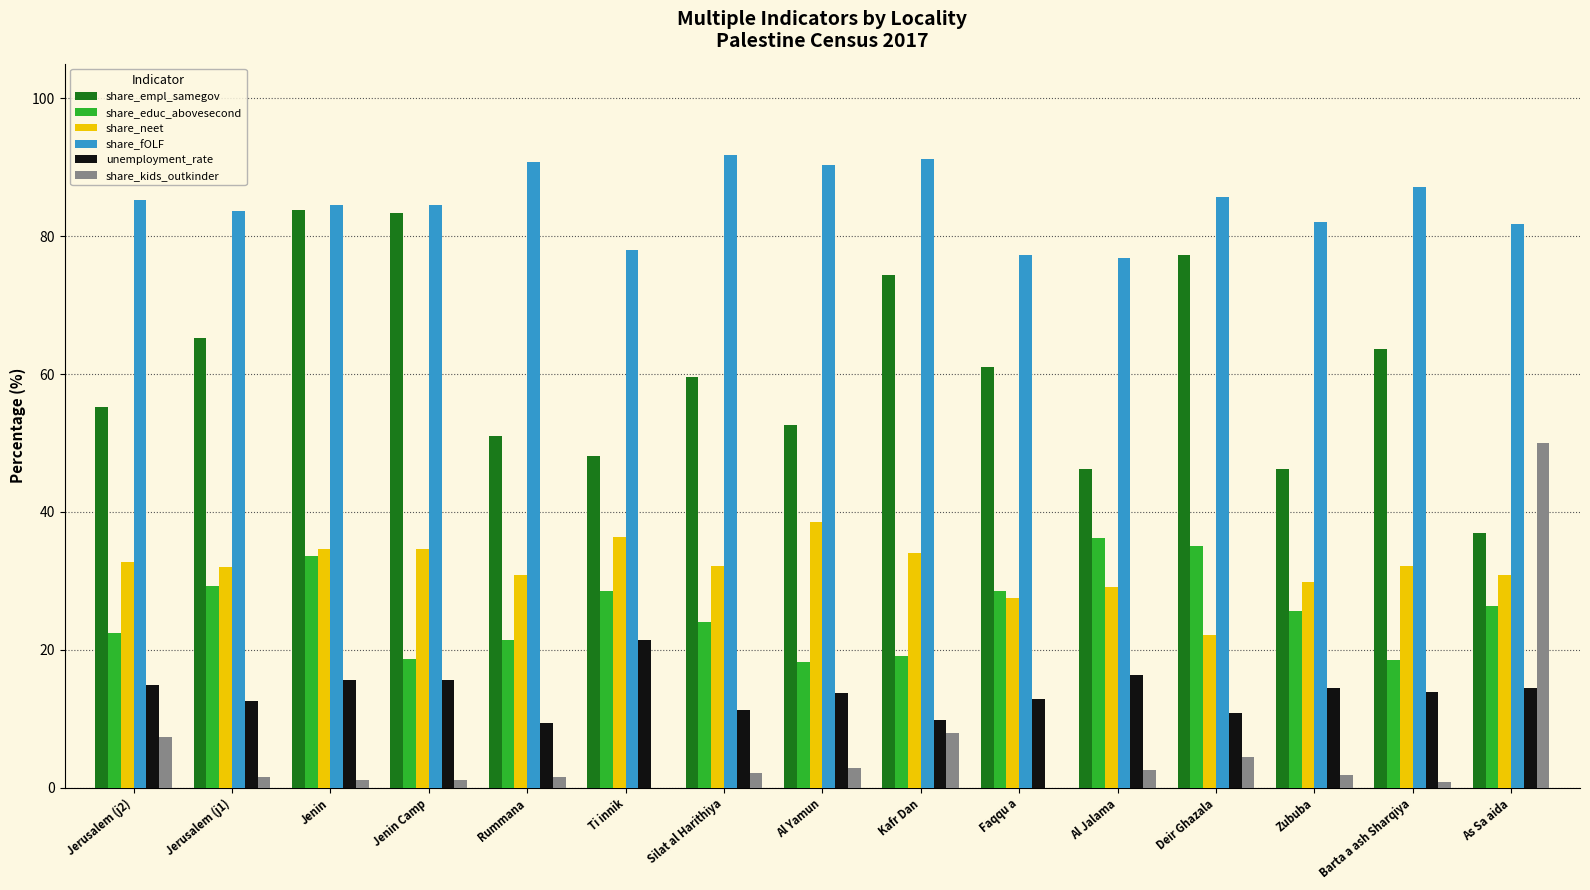

Which series has the largest range (max minus min)?

share_kids_outkinder